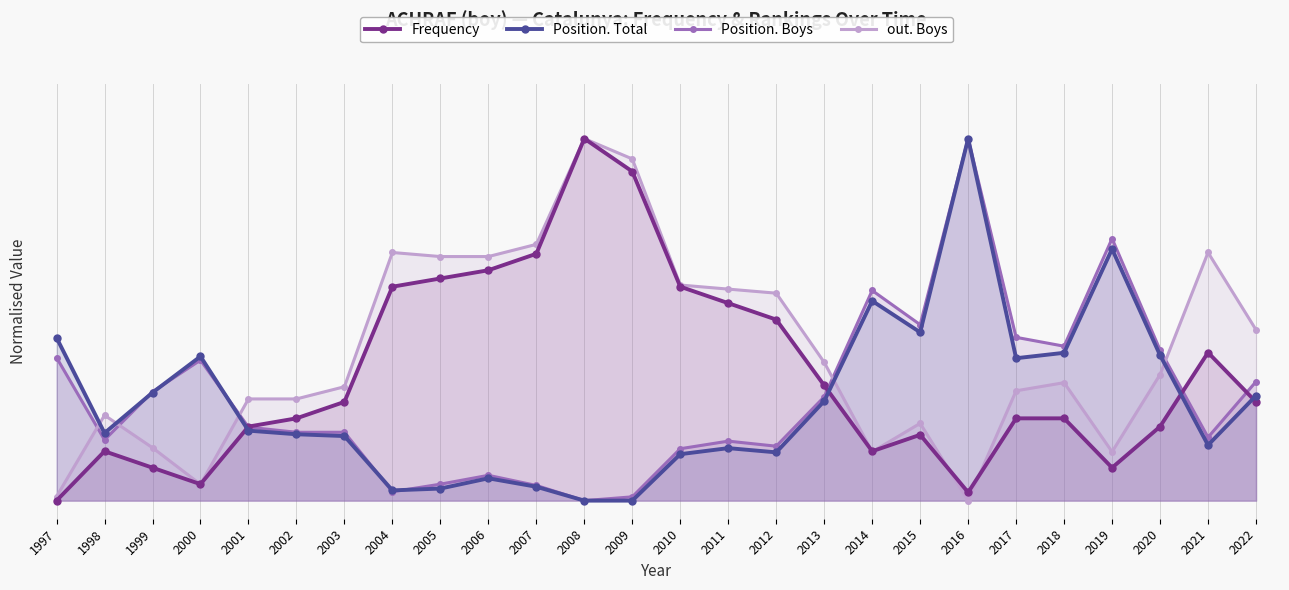

Reading left to right, list all the values displayed in this chart.

Frequency: 1997=0.0	1998=0.1	1999=0.1	2000=0.0	2001=0.2	2002=0.2	2003=0.3	2004=0.6	2005=0.6	2006=0.6	2007=0.7	2008=1.0	2009=0.9	2010=0.6	2011=0.5	2012=0.5	2013=0.3	2014=0.1	2015=0.2	2016=0.0	2017=0.2	2018=0.2	2019=0.1	2020=0.2	2021=0.4	2022=0.3
Position. Total: 1997=0.4	1998=0.2	1999=0.3	2000=0.4	2001=0.2	2002=0.2	2003=0.2	2004=0.0	2005=0.0	2006=0.1	2007=0.0	2008=0.0	2009=0.0	2010=0.1	2011=0.1	2012=0.1	2013=0.3	2014=0.6	2015=0.5	2016=1.0	2017=0.4	2018=0.4	2019=0.7	2020=0.4	2021=0.2	2022=0.3
Position. Boys: 1997=0.4	1998=0.2	1999=0.3	2000=0.4	2001=0.2	2002=0.2	2003=0.2	2004=0.0	2005=0.0	2006=0.1	2007=0.0	2008=0.0	2009=0.0	2010=0.1	2011=0.2	2012=0.2	2013=0.3	2014=0.6	2015=0.5	2016=1.0	2017=0.5	2018=0.4	2019=0.7	2020=0.4	2021=0.2	2022=0.3
out. Boys: 1997=0.0	1998=0.2	1999=0.1	2000=0.0	2001=0.3	2002=0.3	2003=0.3	2004=0.7	2005=0.7	2006=0.7	2007=0.7	2008=1.0	2009=0.9	2010=0.6	2011=0.6	2012=0.6	2013=0.4	2014=0.1	2015=0.2	2016=0.0	2017=0.3	2018=0.3	2019=0.1	2020=0.3	2021=0.7	2022=0.5